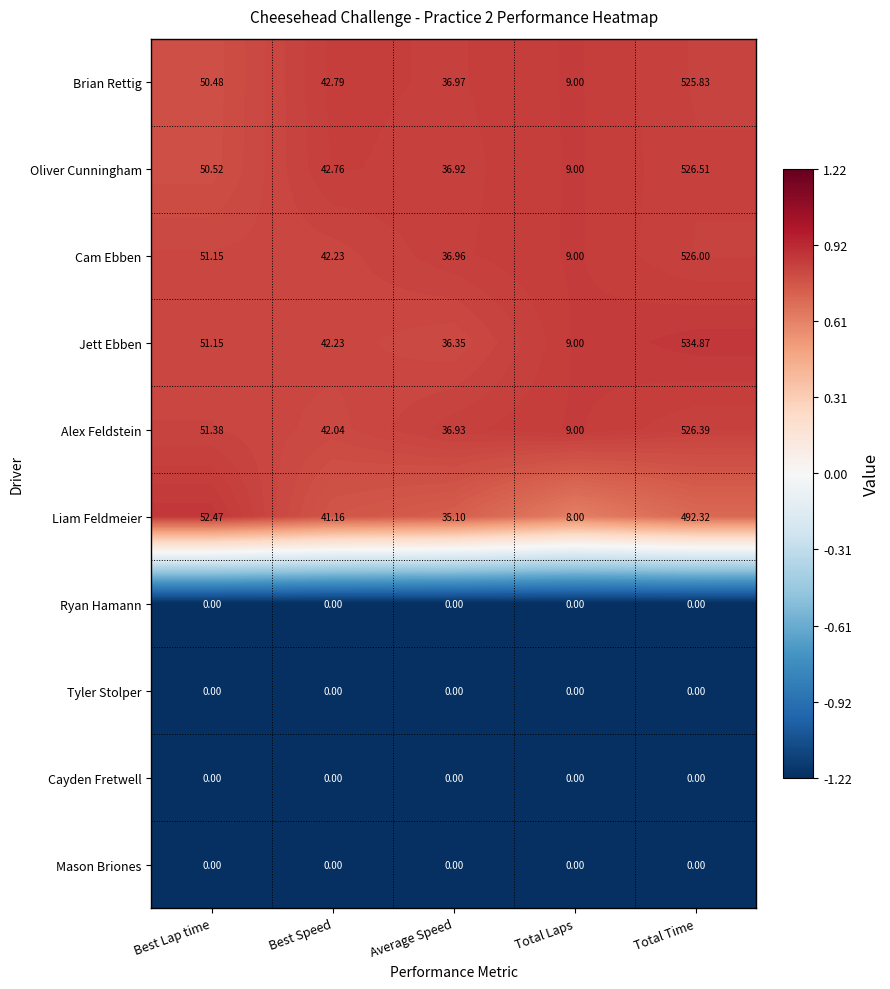

Which series has the largest total across all categories?

Jett Ebben